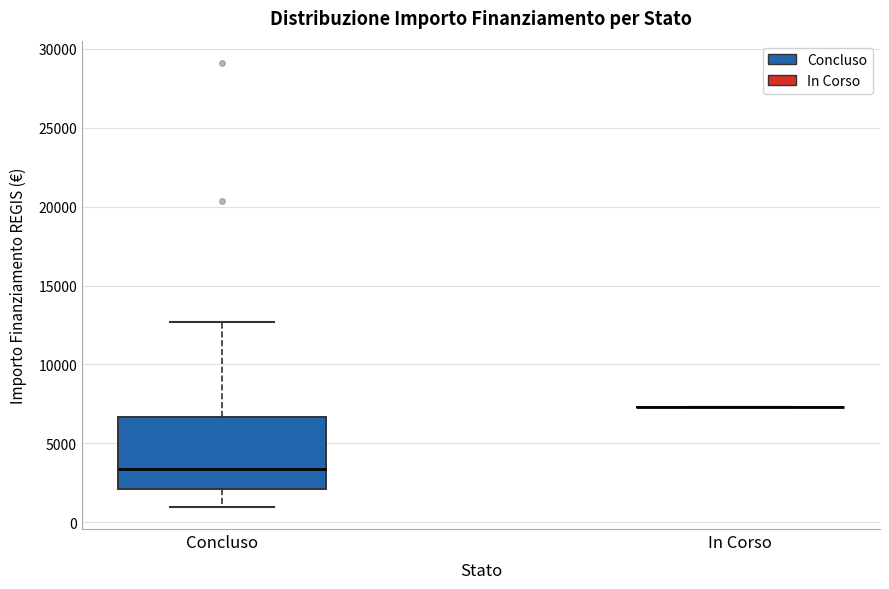

Where is the upper edge of the box for Concluso on the y-axis? The values are not printed on the chart, so give them approximately, as read against the axis.

6500